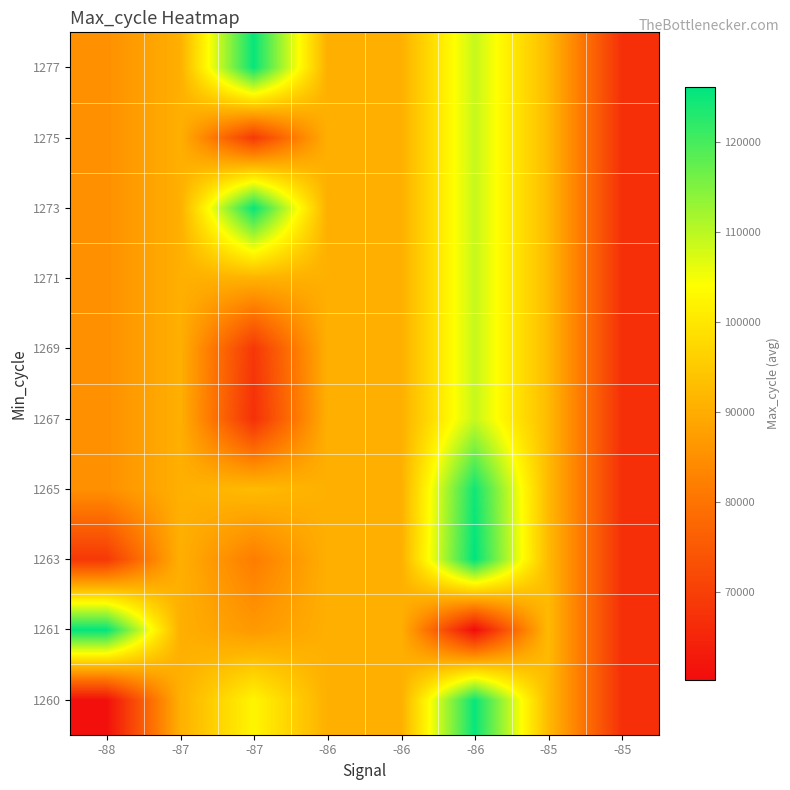

How many categories are shown in the chart?

8